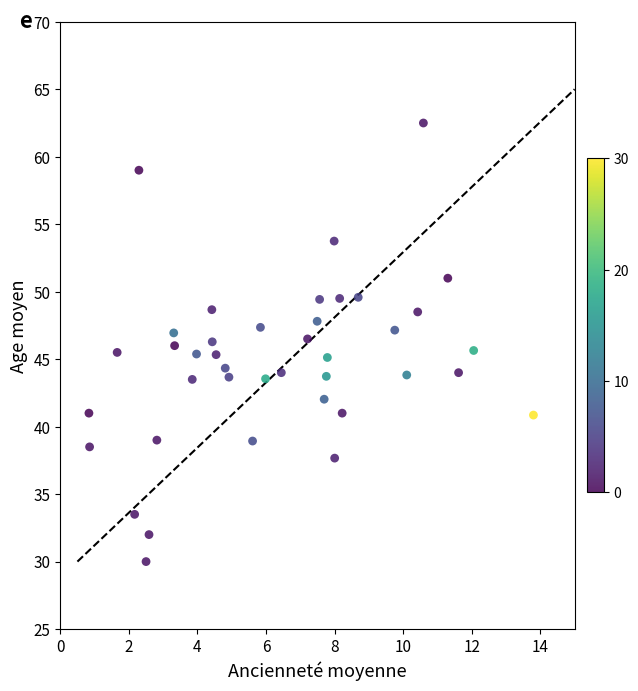

What is the range of Y values (max minus min)?

32.5